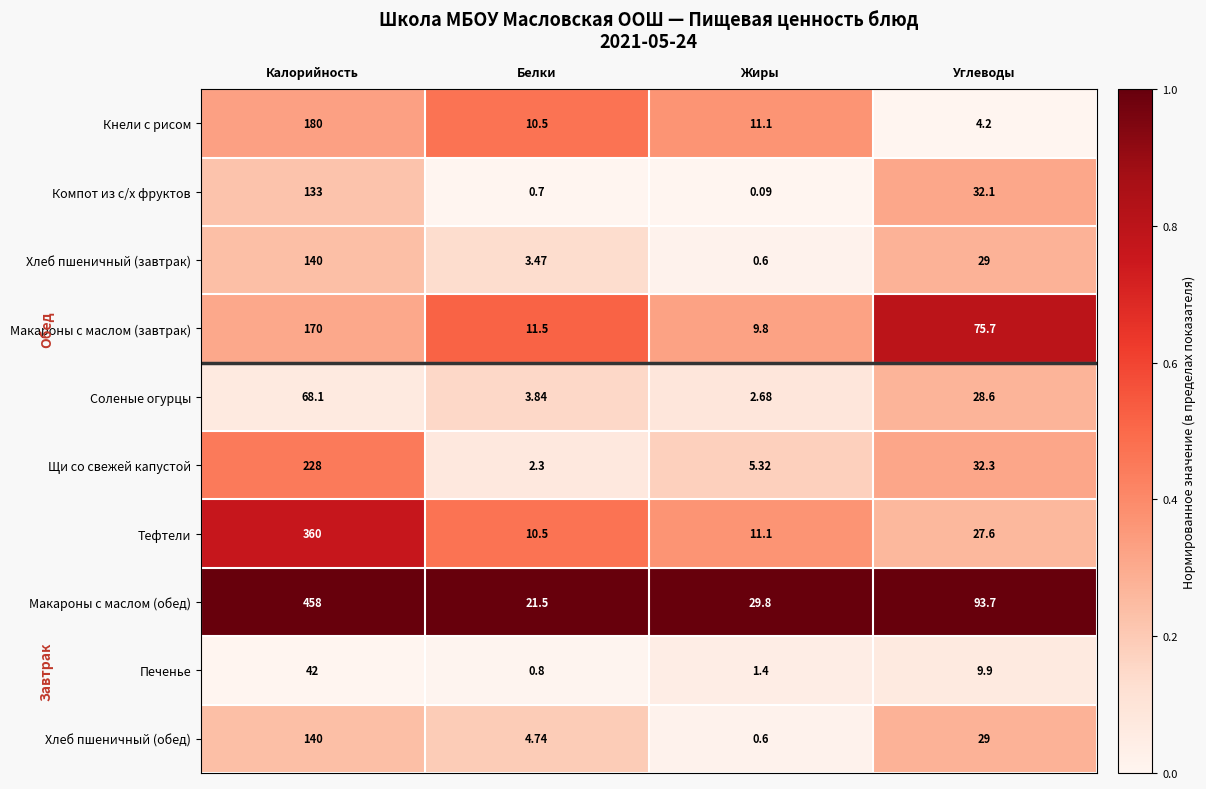

Where does the Кнели с рисом series first go above 11?

Калорийность